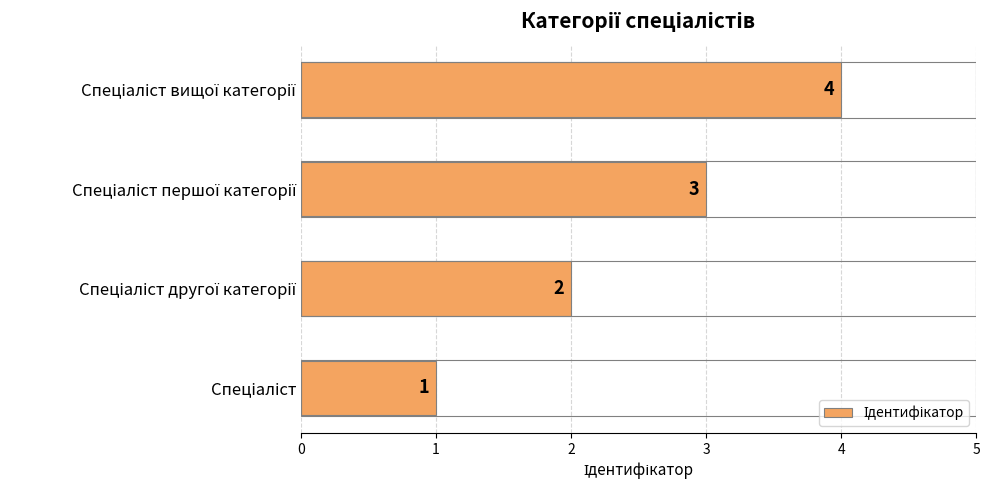

How many values are between 2 and 4?

3